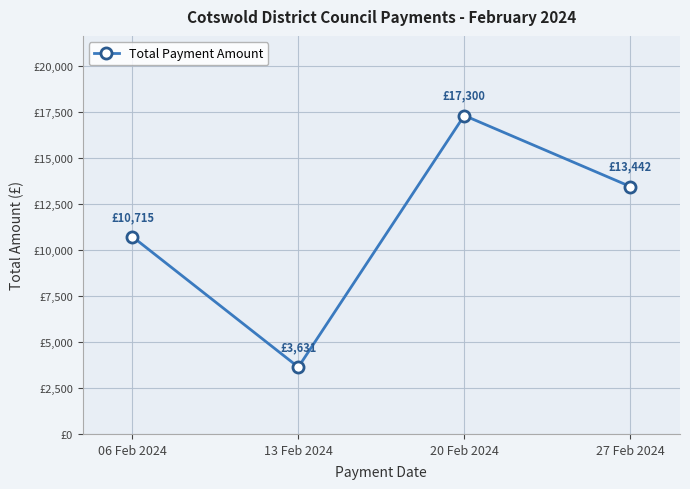

Does the chart have visible grid lines?

Yes